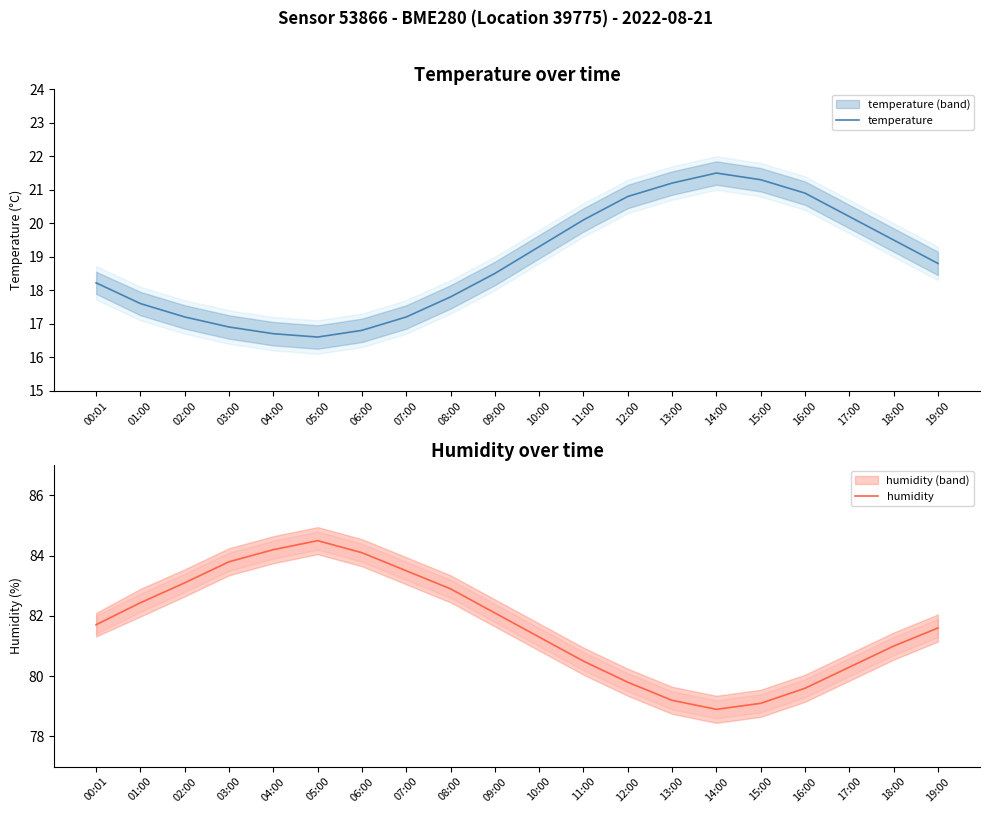

Reading left to right, what are all the values shown in this chart?

temperature: 00:01=18.2	01:00=17.6	02:00=17.2	03:00=16.9	04:00=16.7	05:00=16.6	06:00=16.8	07:00=17.2	08:00=17.8	09:00=18.5	10:00=19.3	11:00=20.1	12:00=20.8	13:00=21.2	14:00=21.5	15:00=21.3	16:00=20.9	17:00=20.2	18:00=19.5	19:00=18.8
humidity: 00:01=81.7	01:00=82.4	02:00=83.1	03:00=83.8	04:00=84.2	05:00=84.5	06:00=84.1	07:00=83.5	08:00=82.9	09:00=82.1	10:00=81.3	11:00=80.5	12:00=79.8	13:00=79.2	14:00=78.9	15:00=79.1	16:00=79.6	17:00=80.3	18:00=81.0	19:00=81.6